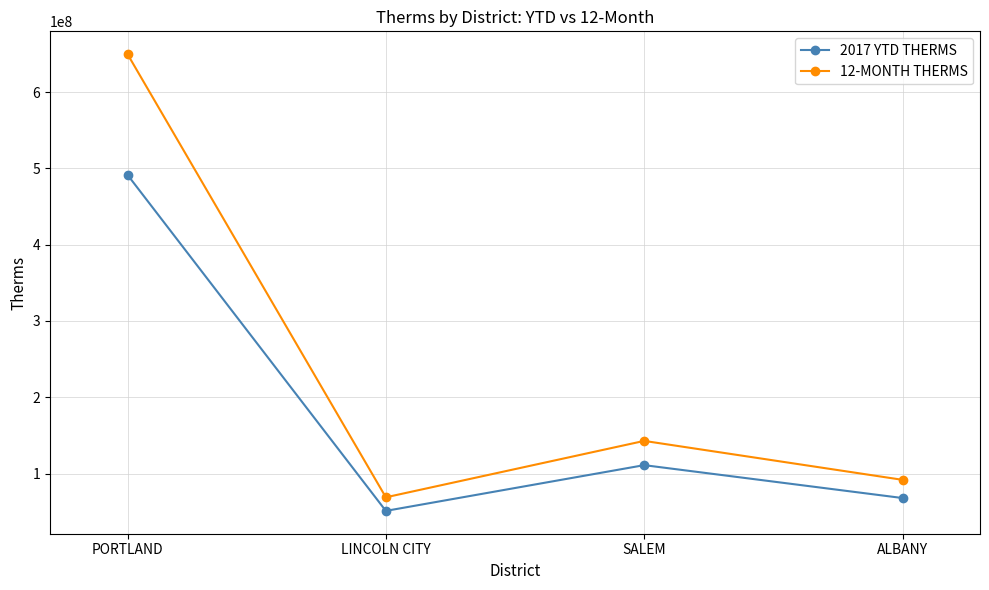

Rank the series by their maximum value, from highest to lowest.

12-MONTH THERMS, 2017 YTD THERMS